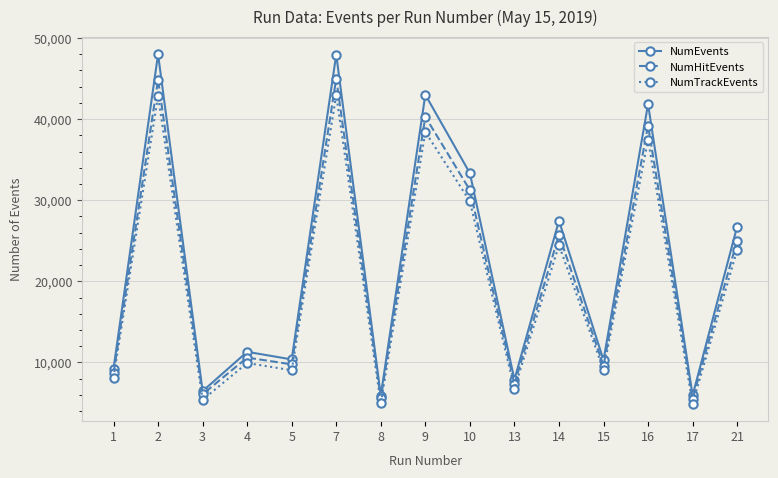

Which series has the widest spread of values?

NumEvents